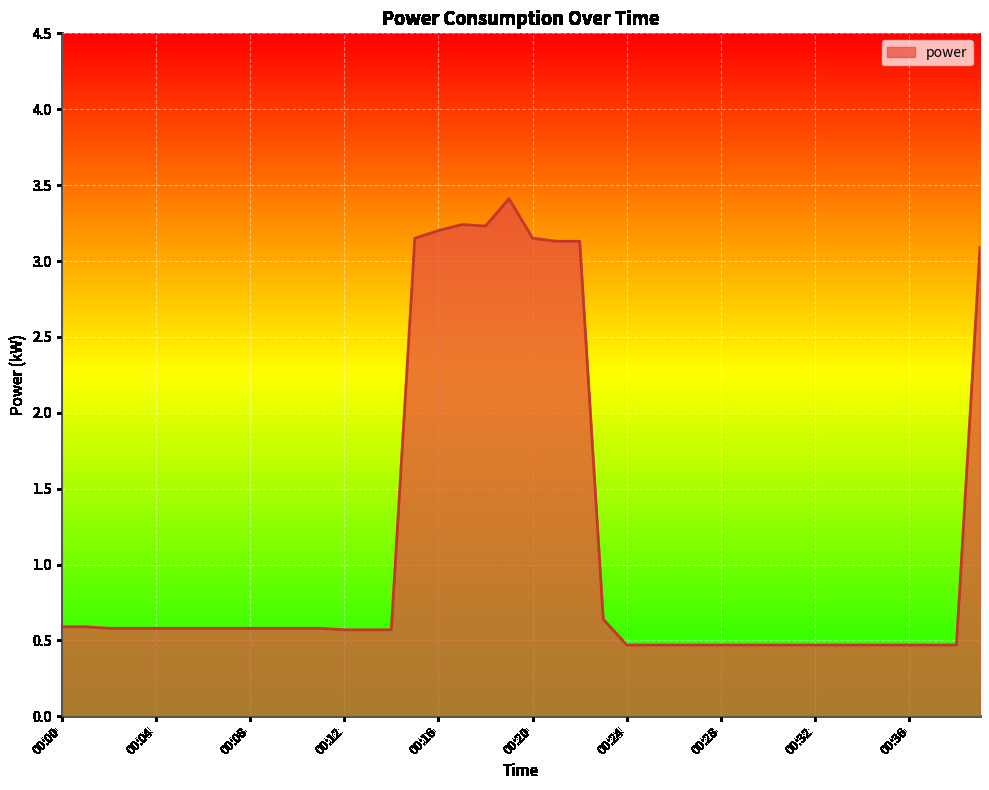

What is the smallest value displayed?

0.5